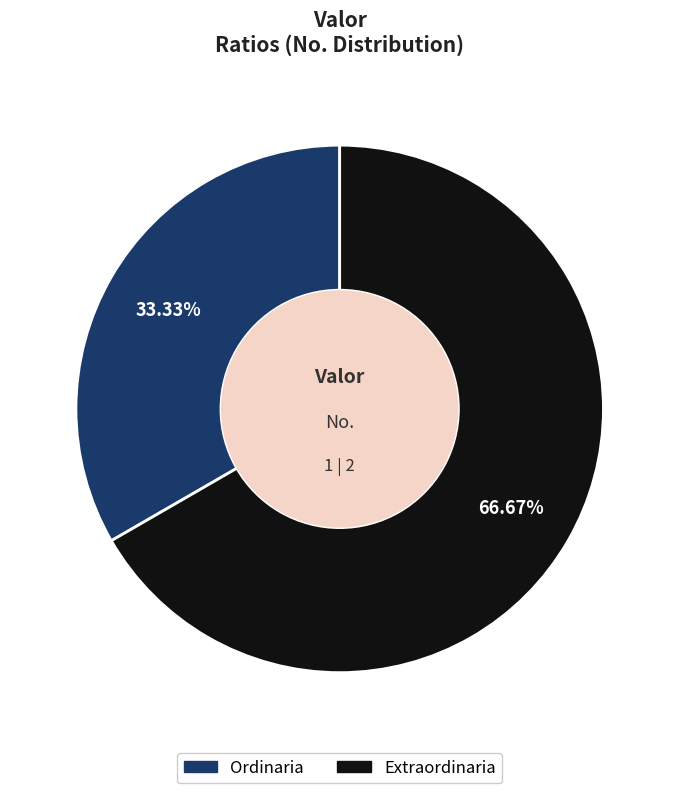

Which category has the smallest portion of the pie?

Ordinaria